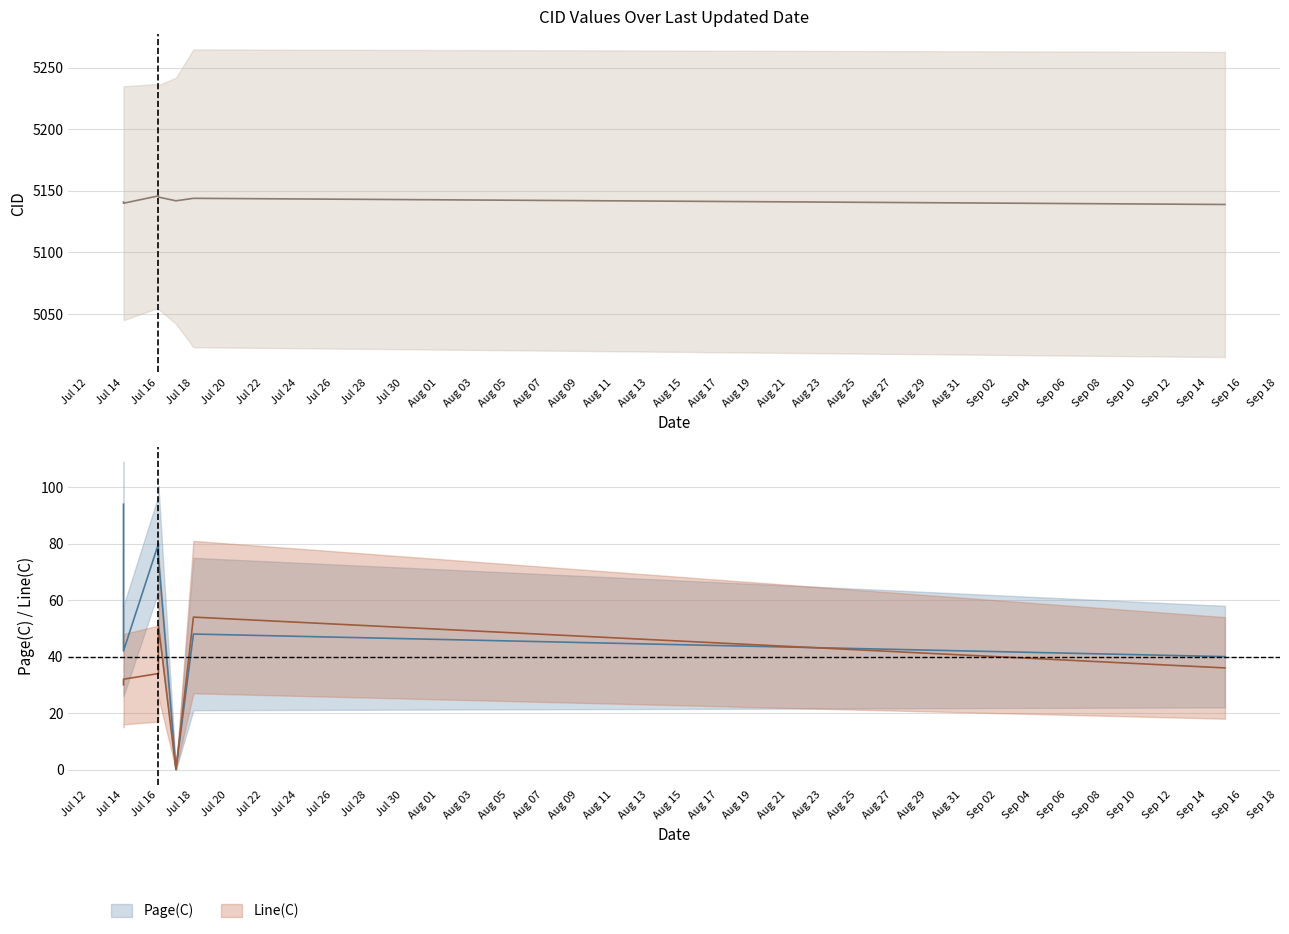

Rank the series at Jul 16 from lowest to highest value.

Line(C), Page(C), CID